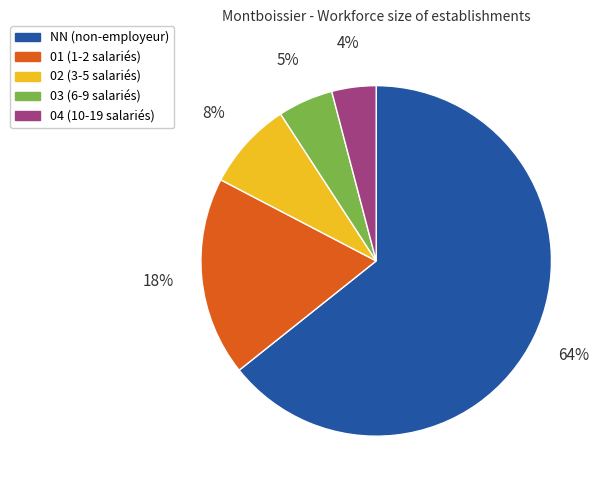

What percentage is the 04 slice, to the nearest percent?

4%